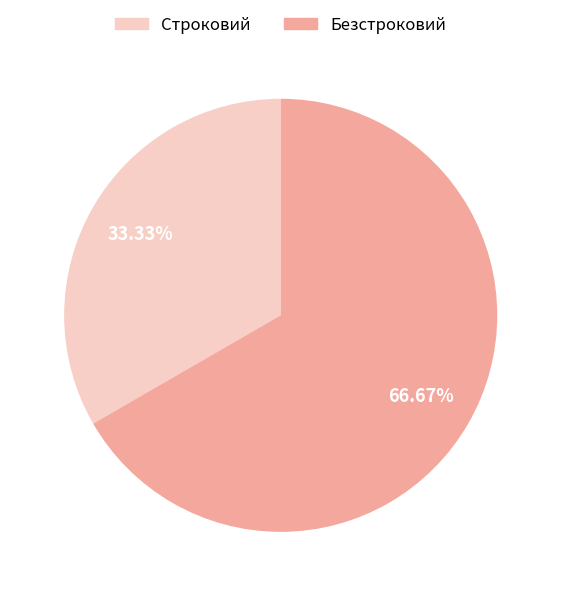

Which category has the biggest portion of the pie?

Безстроковий